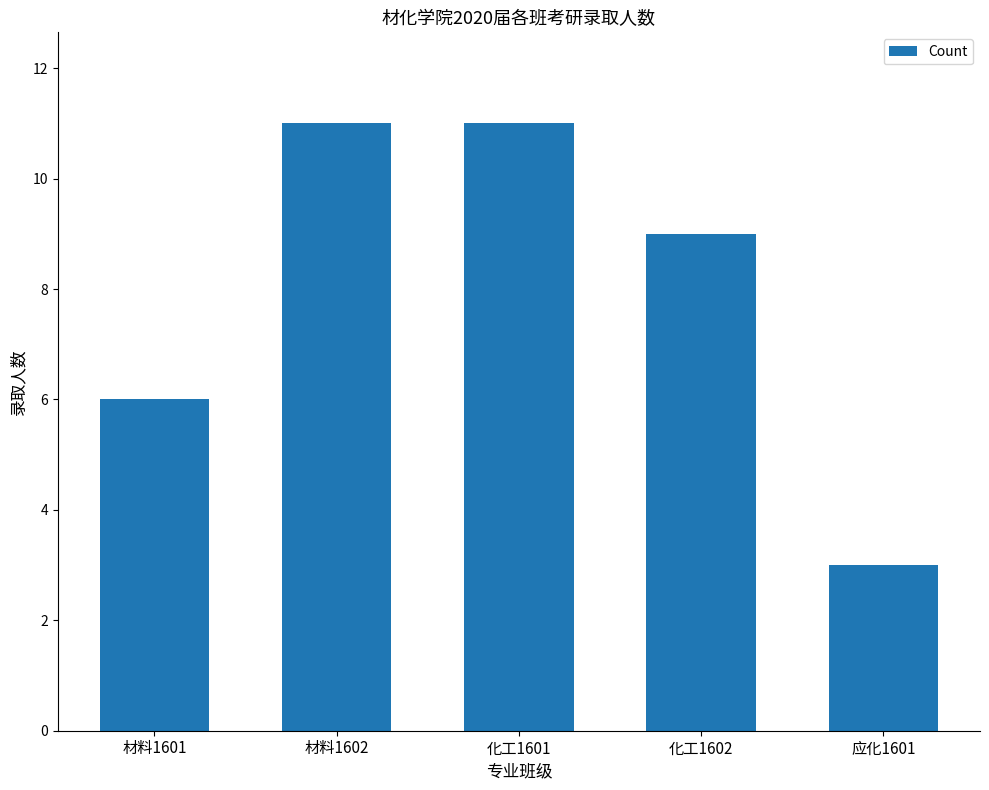

Reading left to right, list all the values displayed in this chart.

6	11	11	9	3